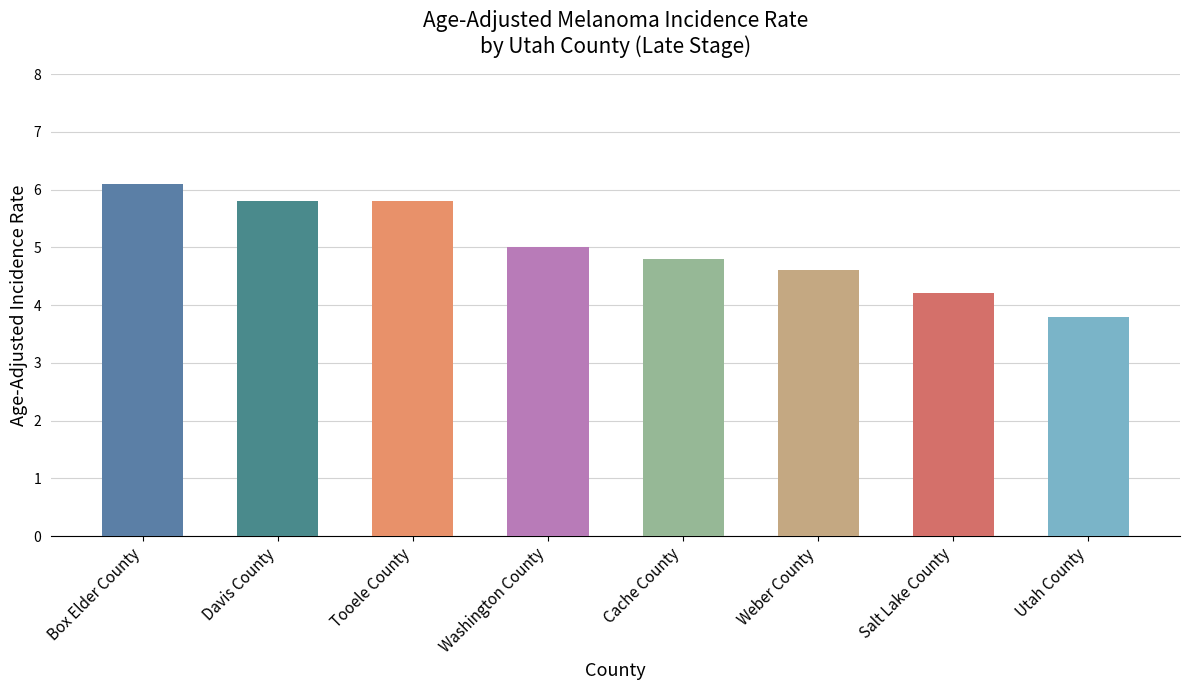

The value at Salt Lake County is 4.2. True or false?

True